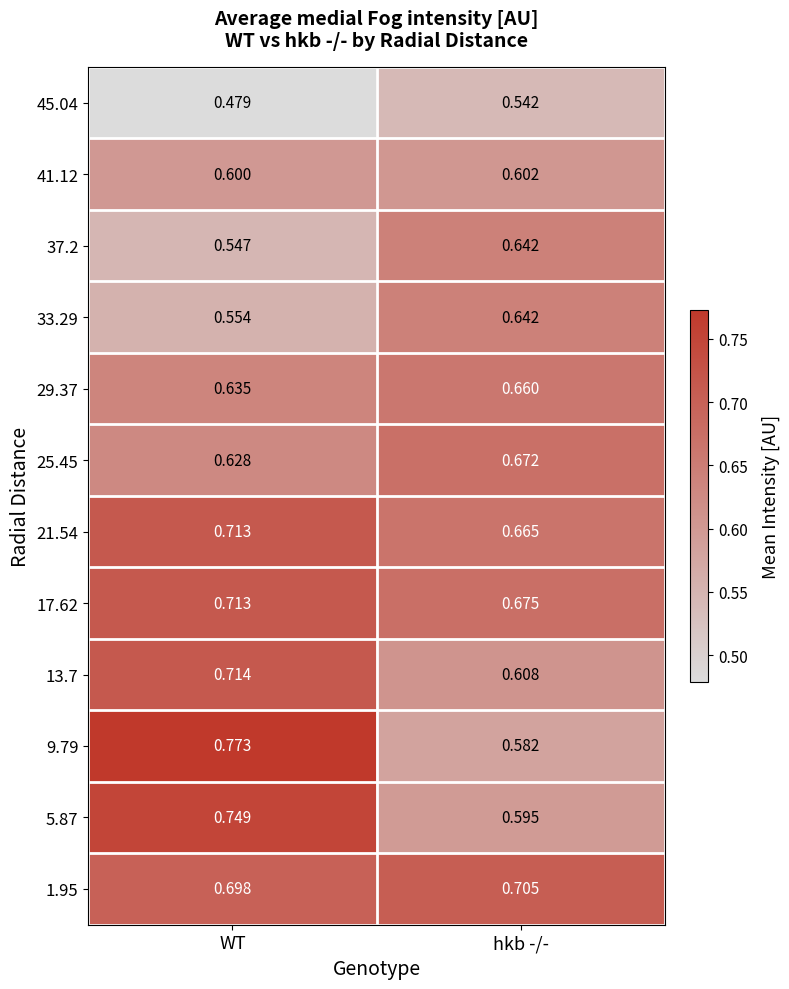

List the labels in order of 45.04 value, smallest first.

WT, hkb -/-